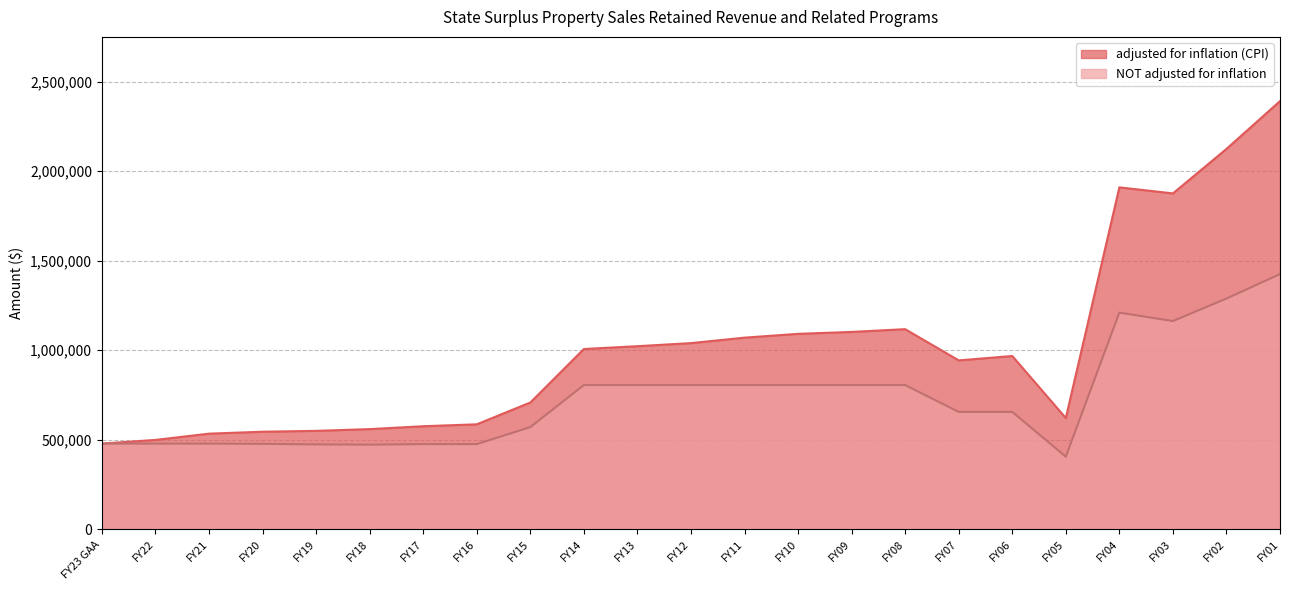

List the series in order of their overall mean, lowest first.

NOT adjusted for inflation, adjusted for inflation (CPI)